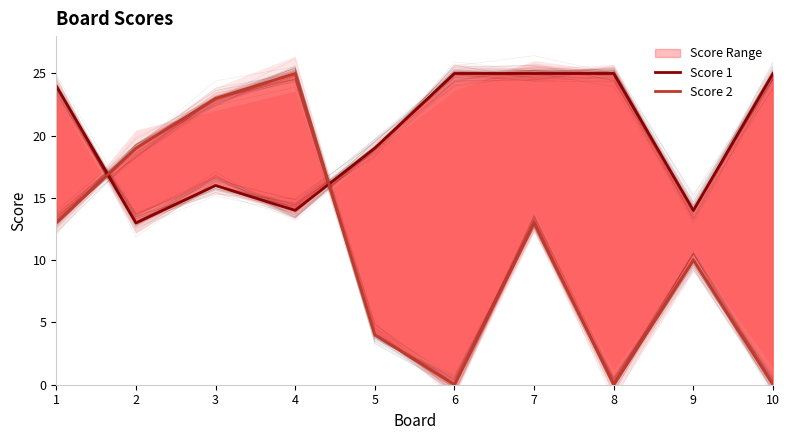

Rank the categories by Score 1 value from lowest to highest.

2, 4, 9, 3, 5, 1, 6, 7, 8, 10